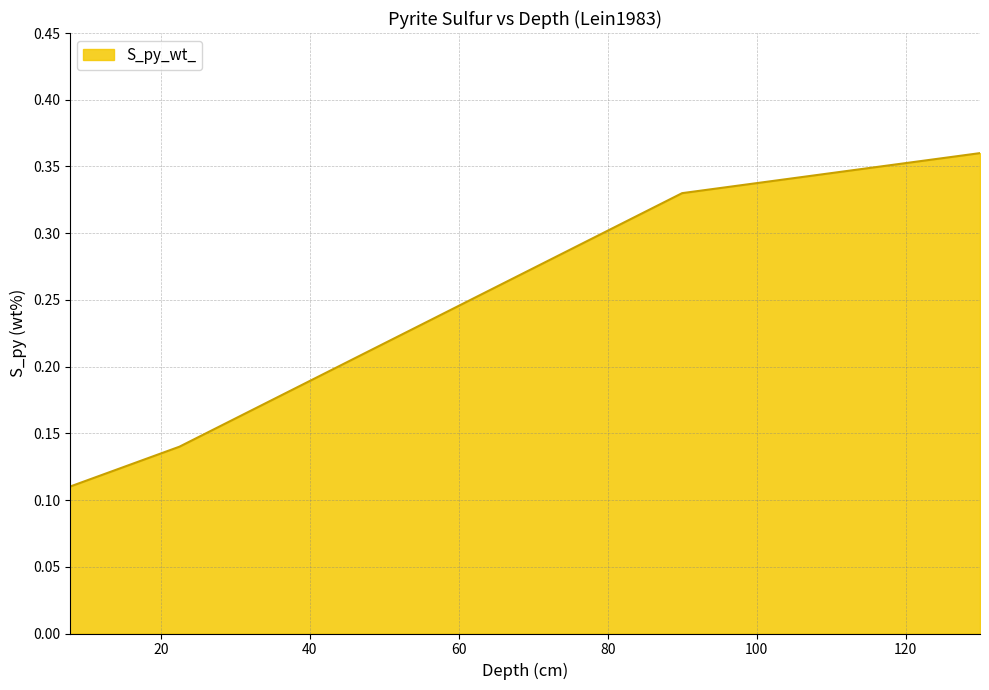

Count the values in the range 0 to 1.

4